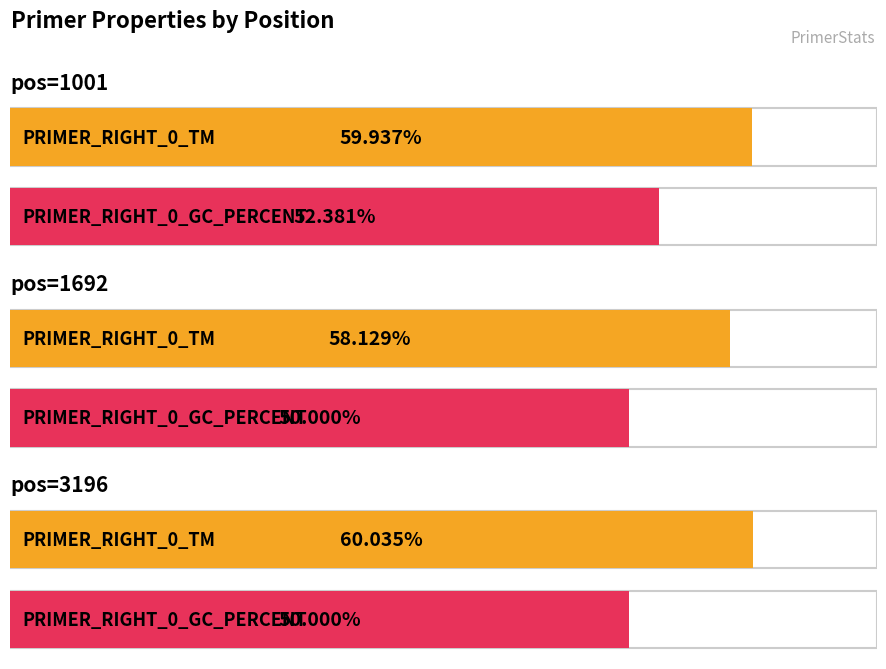

Which series has the largest range (max minus min)?

PRIMER_RIGHT_0_GC_PERCENT